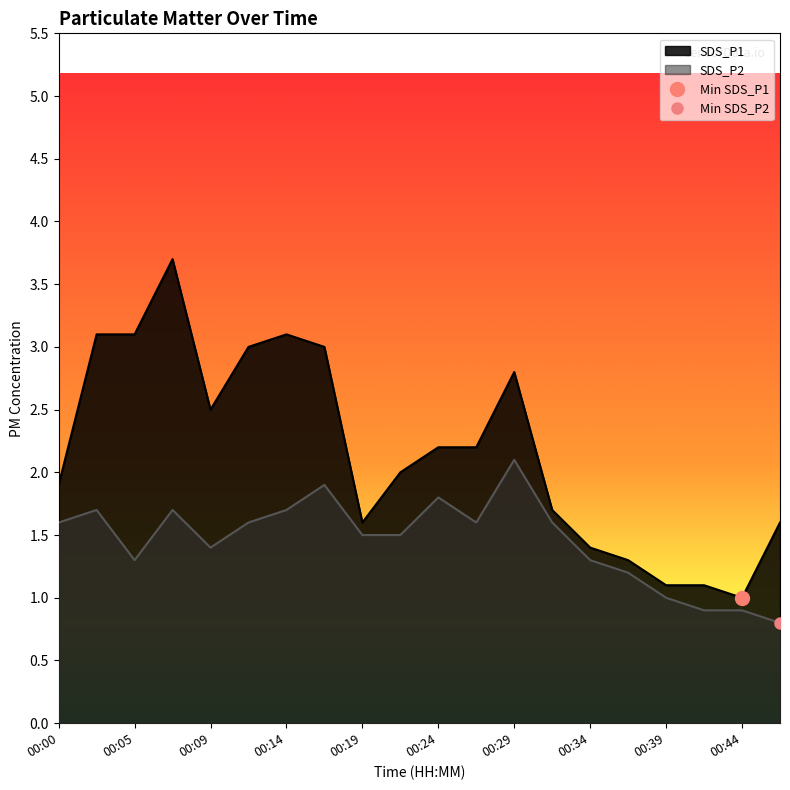

Rank the series by their average value, from lowest to highest.

SDS_P2, SDS_P1